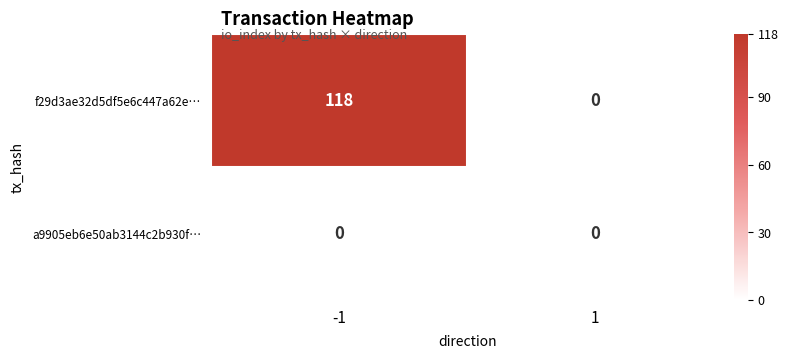

Reading right to left, what are all the values shown in this chart?

f29d3ae32d5df5e6c447a62e…: 1=0	-1=118
a9905eb6e50ab3144c2b930f…: 1=0	-1=0